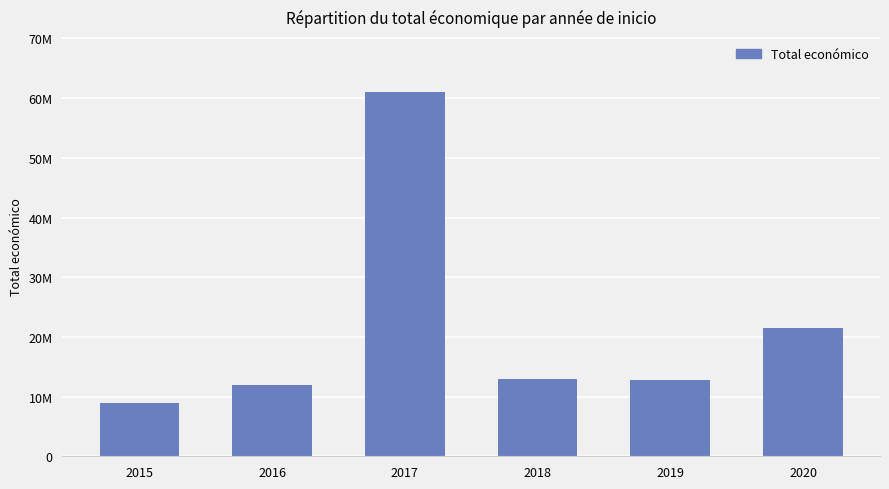

Are the bars horizontal?

No